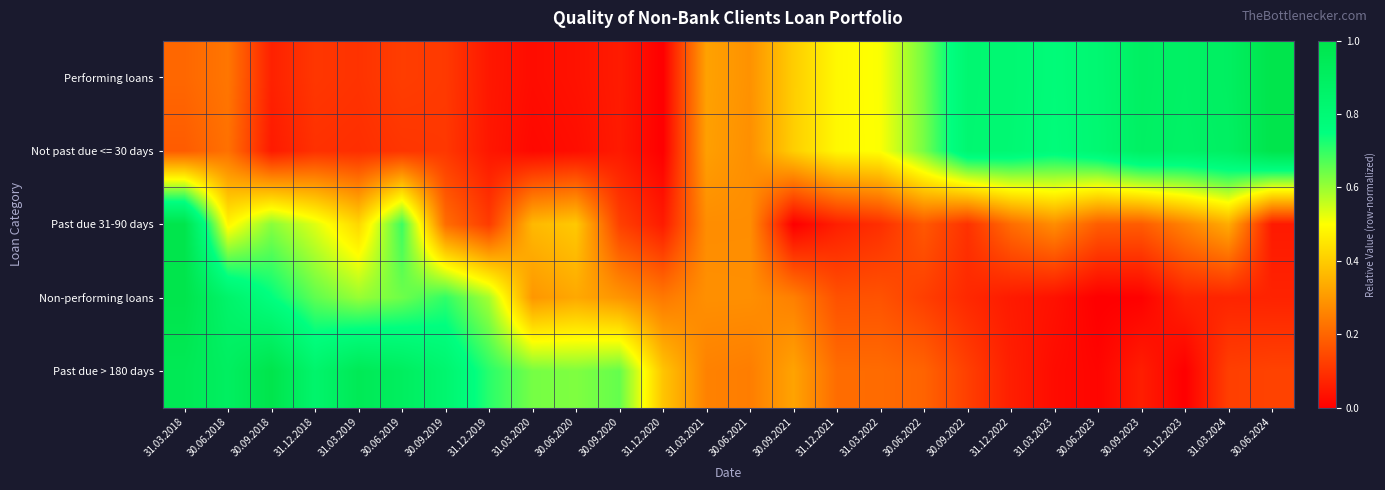

Which label corresponds to the largest value in the chart?

30.06.2024